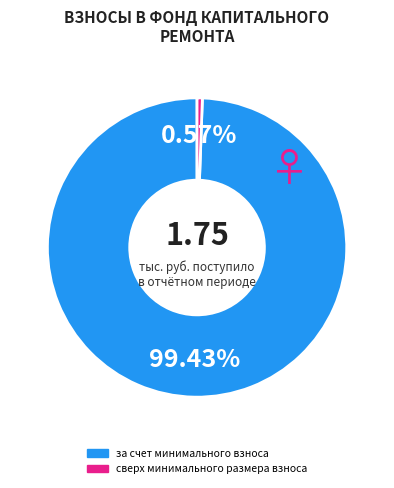

Do сверх минимального размера взноса and за счет минимального взноса together represent more than half of the pie?

Yes